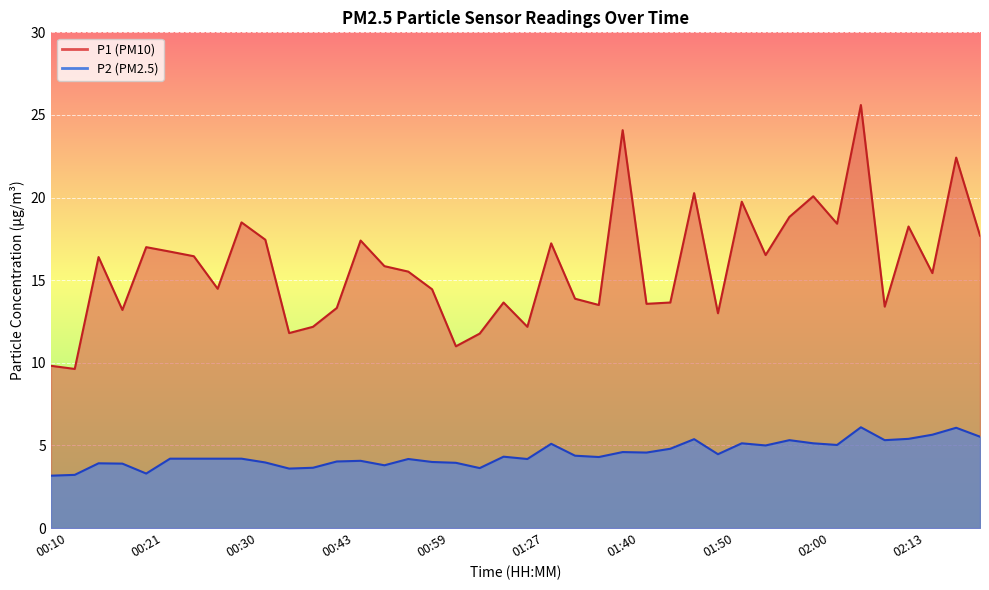

True or false: P2 and P1 intersect in this chart.

False